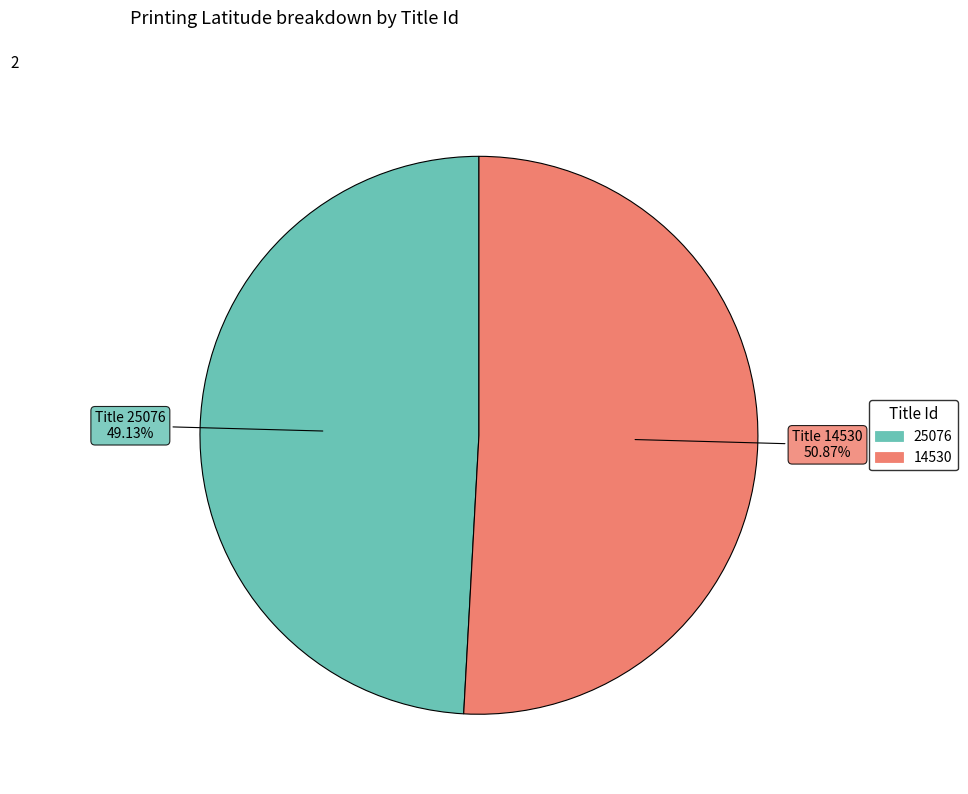

Between 25076 and 14530, which is larger?

14530